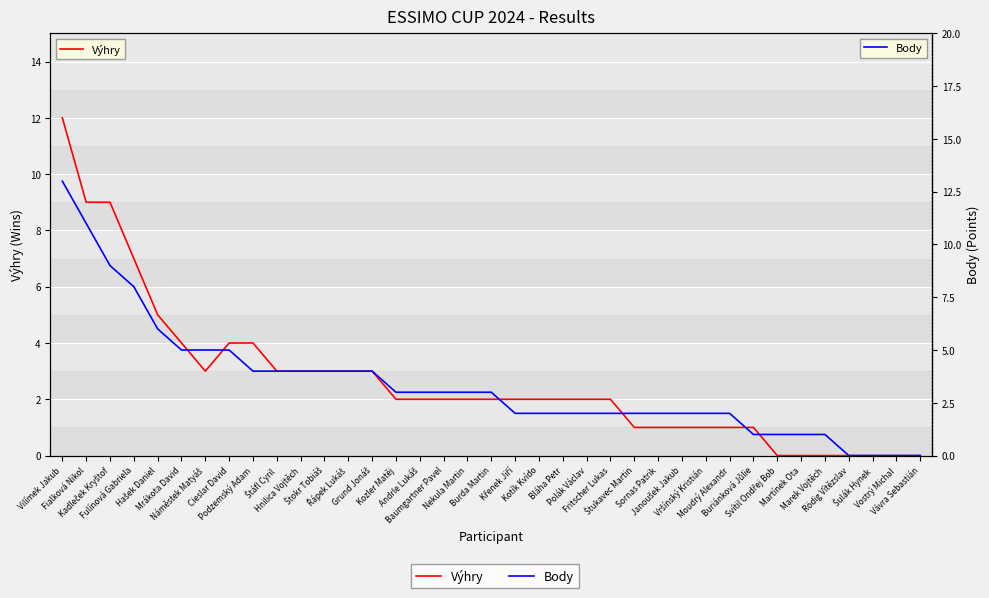

What is the value of the Body point at the 2nd from the left?

11